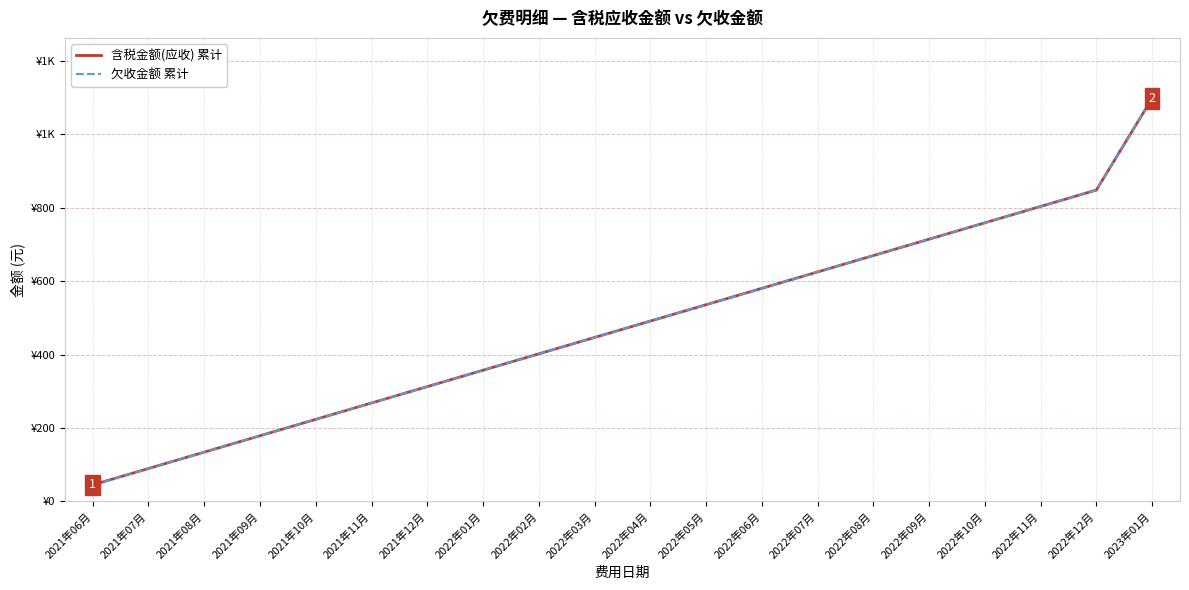

Does the chart have visible grid lines?

Yes